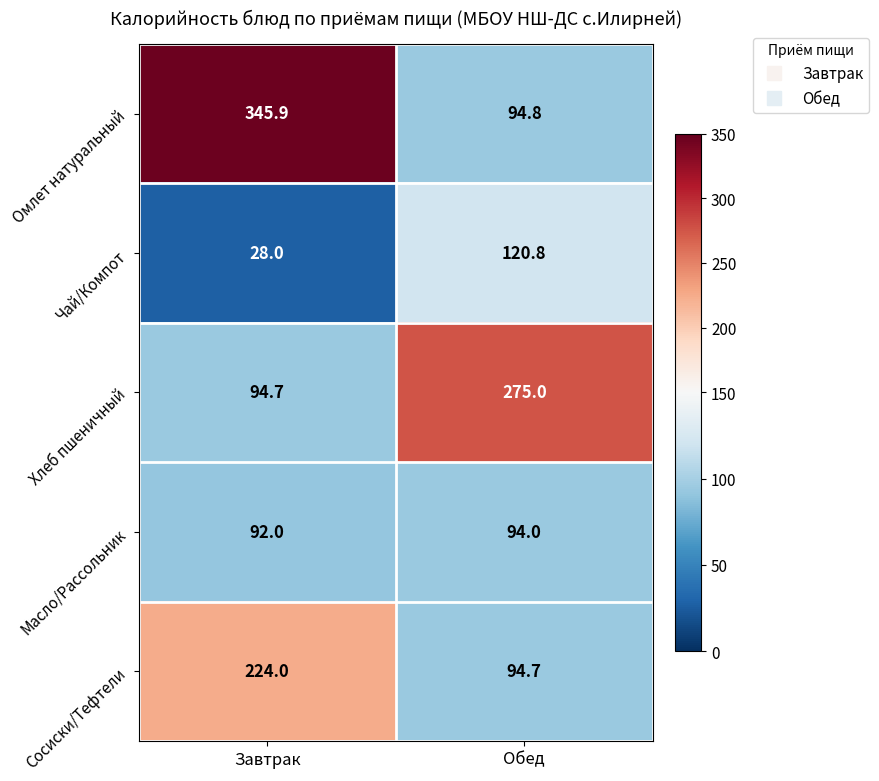

What value does the Хлеб пшеничный series have at Обед?

275.0